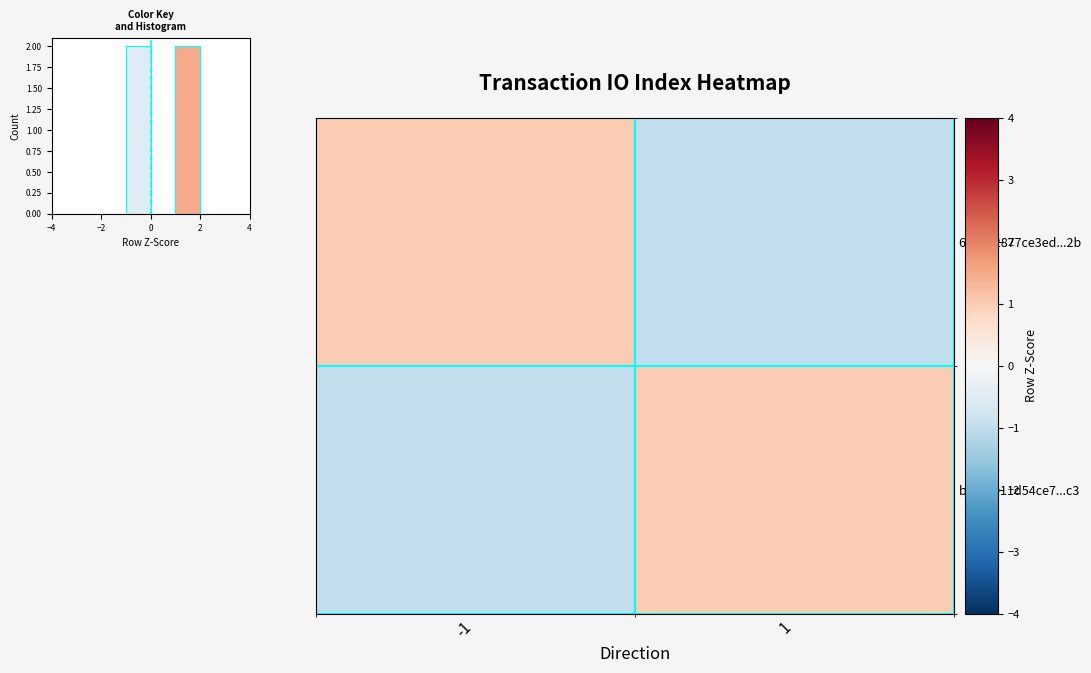

What value does the bc384011d54ce7...c3 series have at -1?

-1